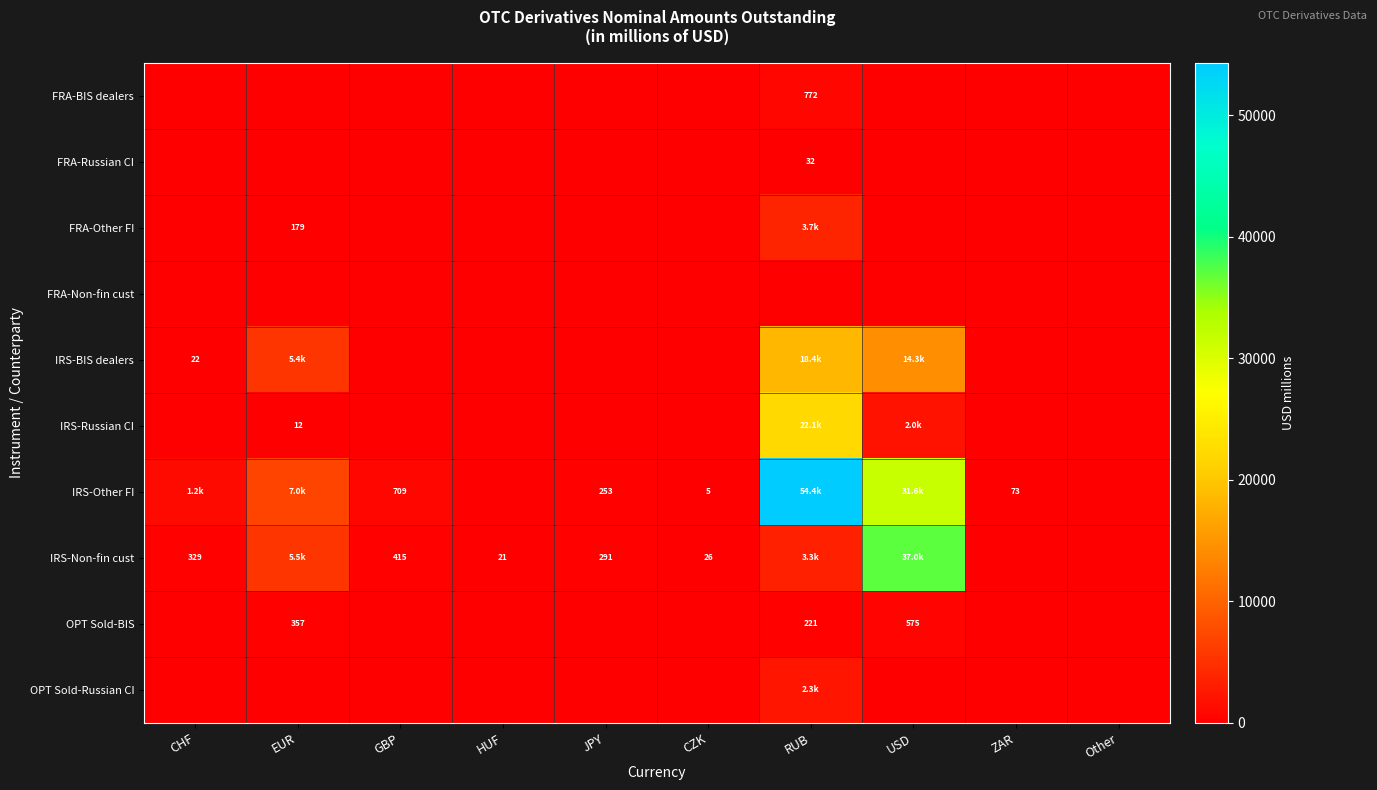

Is the value of IRS-Non-fin cust at GBP greater than the value of OPT Sold-BIS at RUB?

Yes